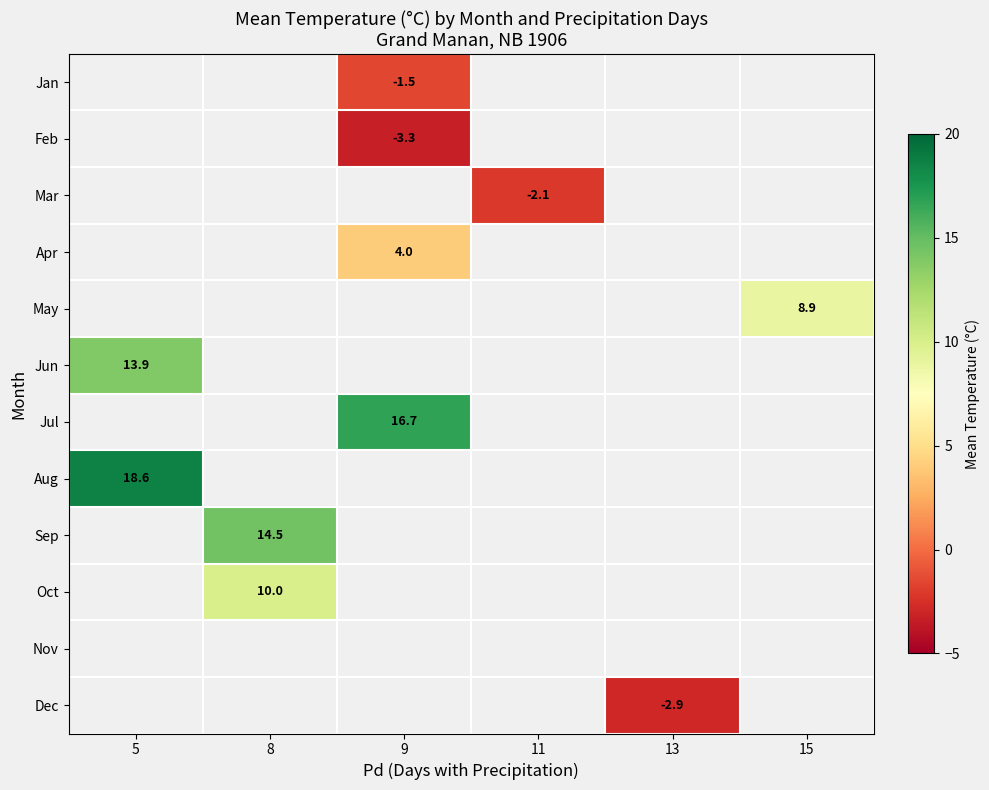

The value of Dec at 13 is -2.9. True or false?

True